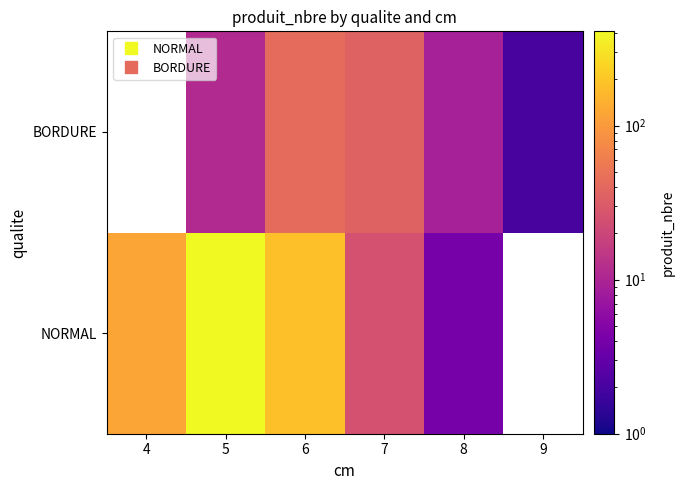

List the labels in order of value, smallest first.

BORDURE_4, BORDURE_9, NORMAL_8, BORDURE_8, BORDURE_5, NORMAL_7, BORDURE_7, BORDURE_6, NORMAL_4, NORMAL_6, NORMAL_5